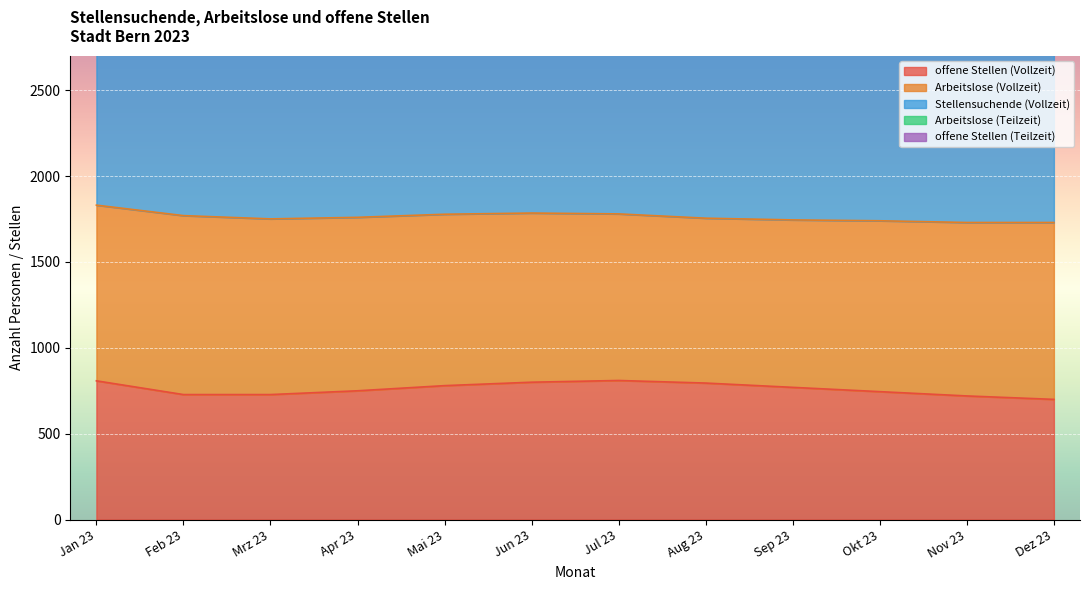

Reading right to left, what are all the values shown in this chart?

offene Stellen (Vollzeit): 700	720	745	770	795	810	800	780	750	728	728	808
Arbeitslose (Vollzeit): 1030	1010	995	975	960	970	985	998	1010	1023	1042	1023
Stellensuchende (Vollzeit): 2250	2230	2210	2185	2170	2180	2200	2220	2240	2257	2245	2257
Arbeitslose (Teilzeit): 350	340	330	320	315	318	325	330	338	342	348	342
offene Stellen (Teilzeit): 200	205	210	215	220	228	230	225	218	212	223	212